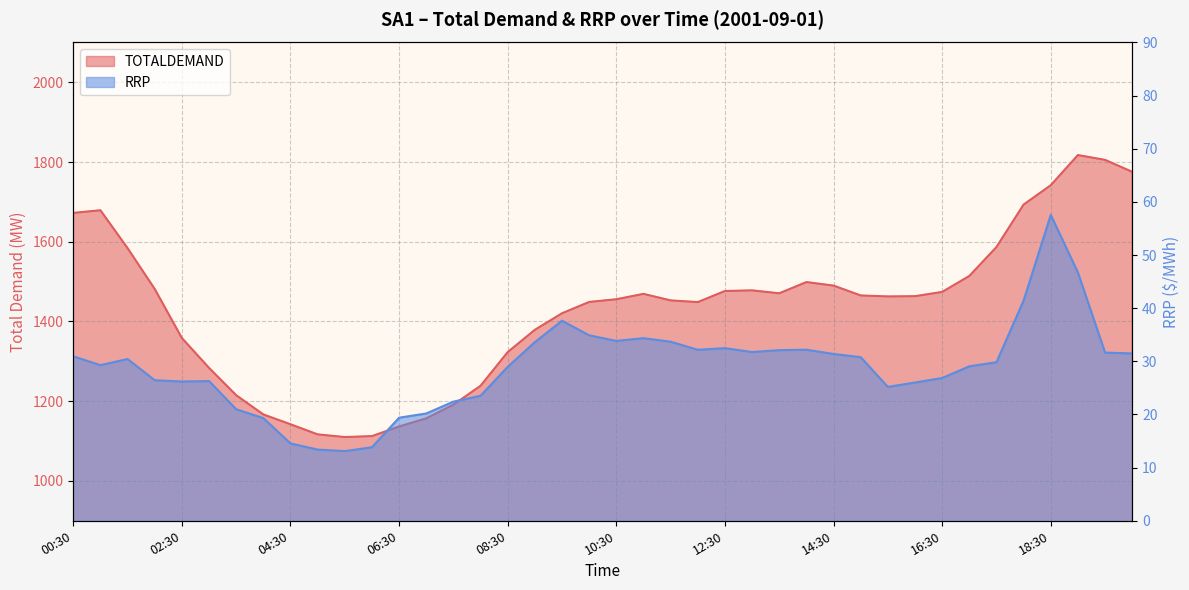

Where is the first local maximum for RRP?

01:30